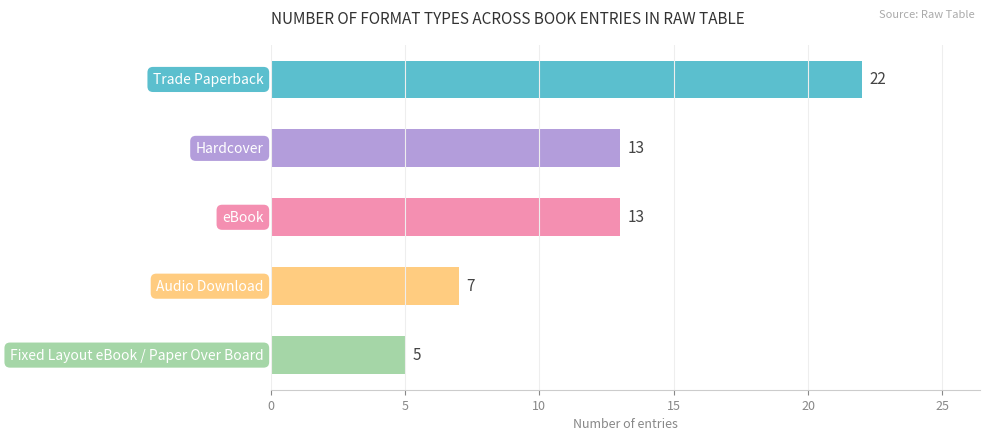

What is the average value?

12